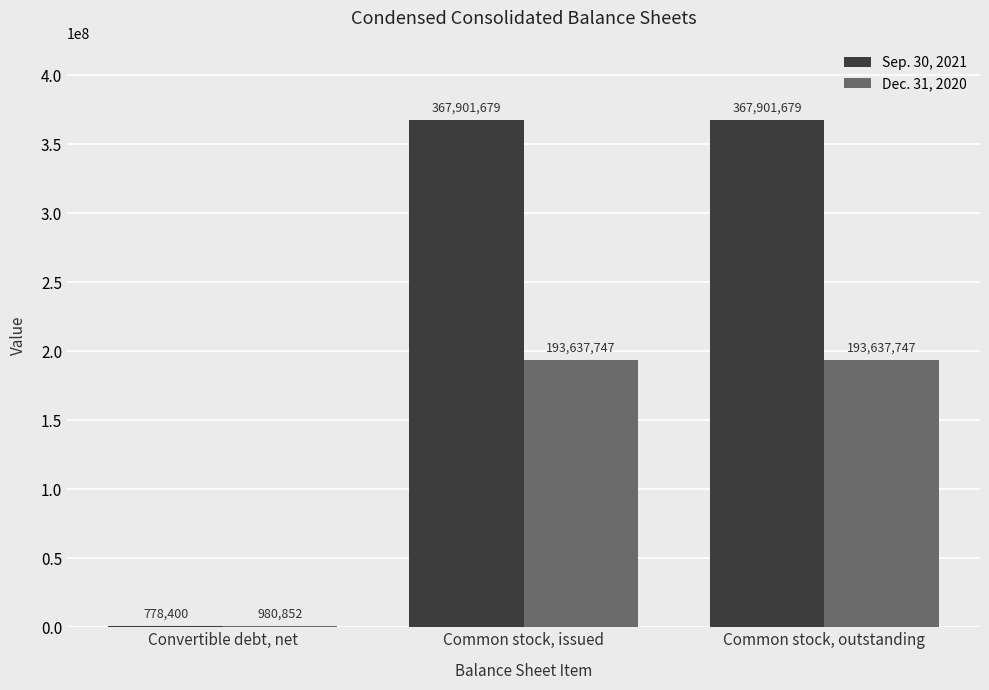

What is the sum of the Sep. 30, 2021 values at Convertible debt, net and Common stock, outstanding?

368680079